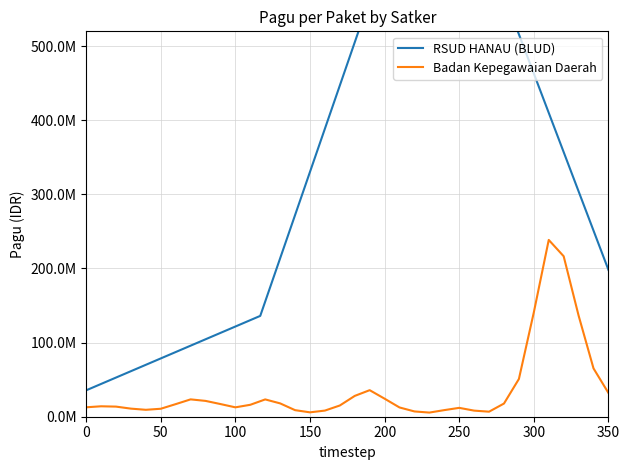

Reading right to left, what are all the values shown in this chart?

198158995	816176626	136045022	35619355